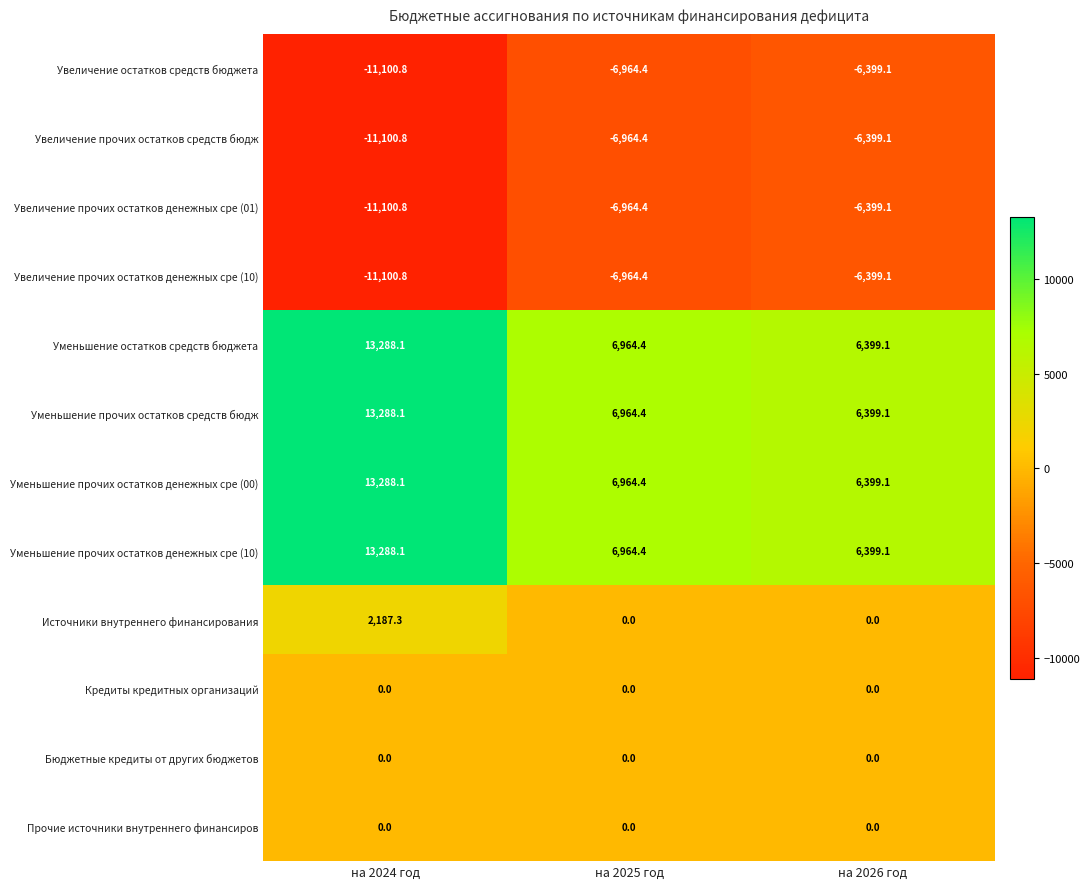

At which category is the sum across all series the highest?

на 2024 год